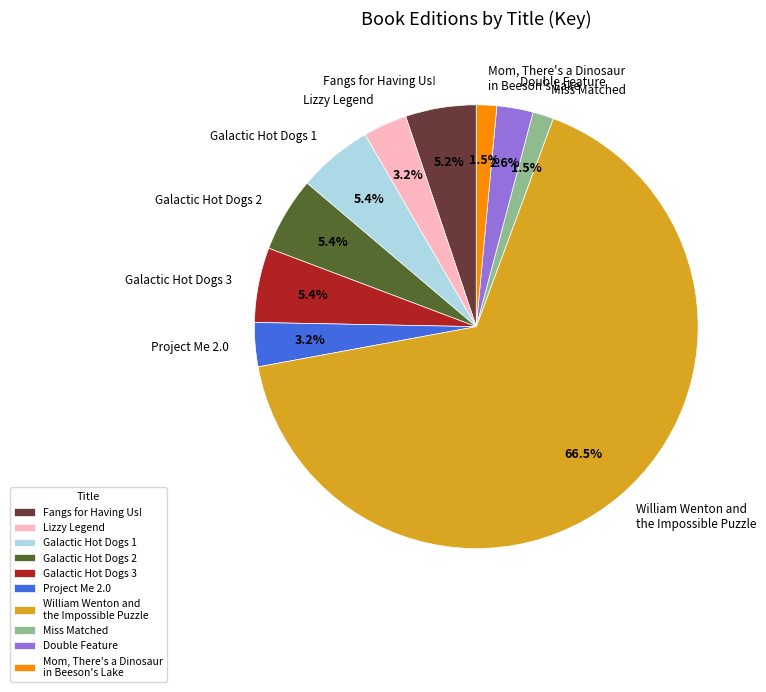

What percentage is the Galactic Hot Dogs 1 slice, to the nearest percent?

5%